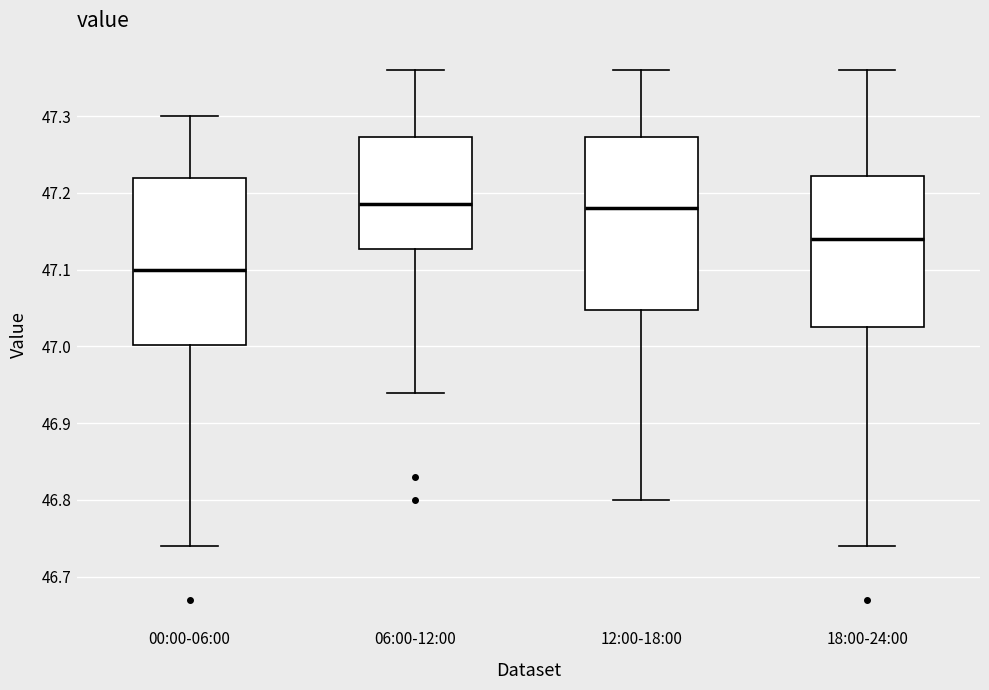

Reading left to right, read every box against the y-axis: the position of its median line, the range the box covers, and the ends of its whiskers. The values are not printed on the chart, so give them approximately, as read against the axis.

00:00-06:00: median 47.10, box 47.00 to 47.22, whiskers 46.74 to 47.30
06:00-12:00: median 47.19, box 47.13 to 47.27, whiskers 46.94 to 47.36
12:00-18:00: median 47.18, box 47.05 to 47.27, whiskers 46.80 to 47.36
18:00-24:00: median 47.14, box 47.03 to 47.22, whiskers 46.74 to 47.36